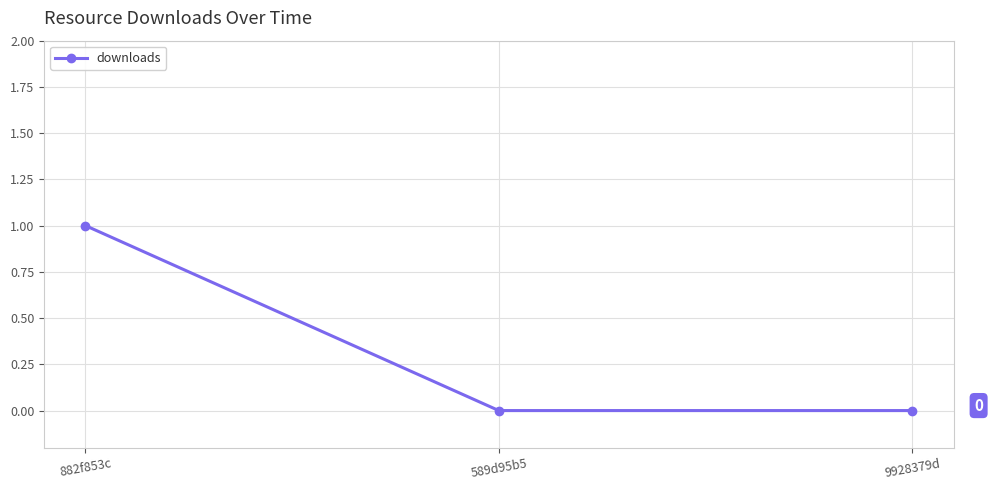

What is the difference between the values at 882f853c and 9928379d?

1